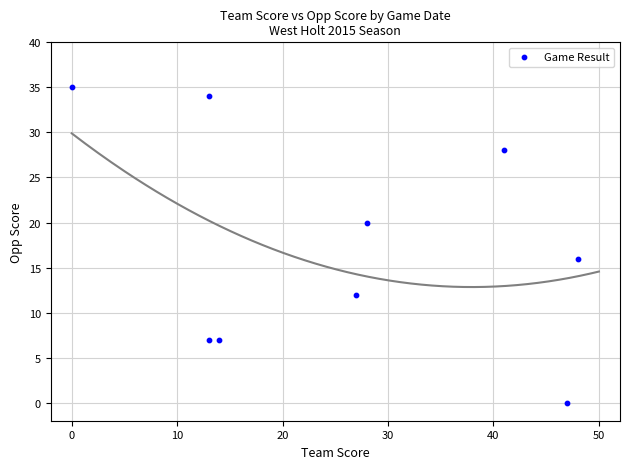

What Y value in the scatter plot is closest to 17?

16